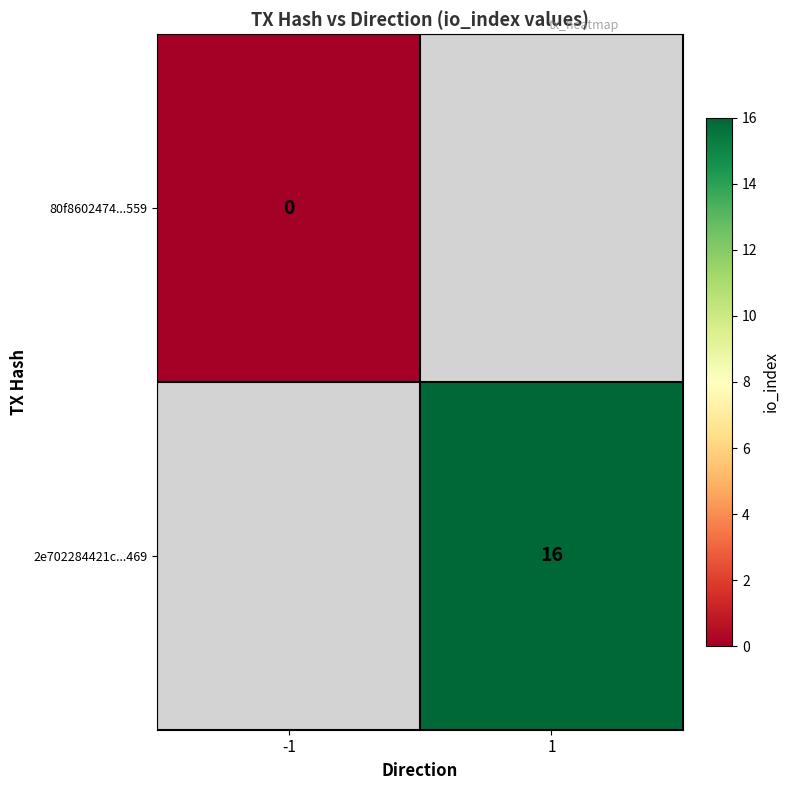

Is it true that 2e702284421c...469 equals 16 at 1?

True